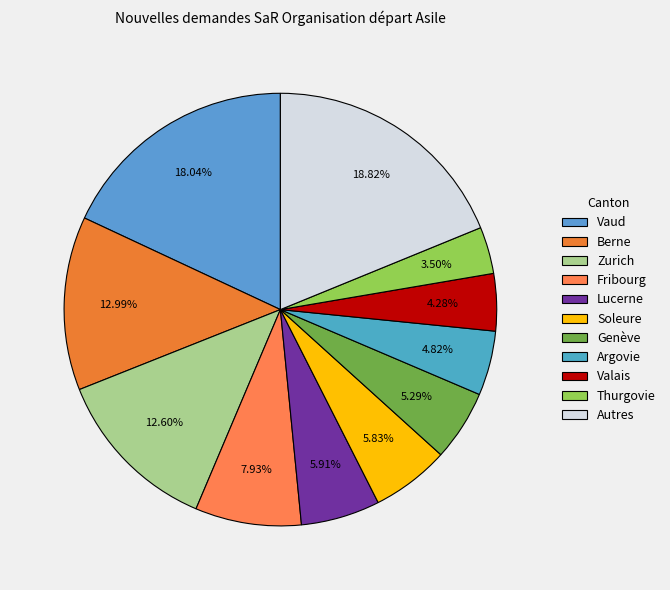

Does any single category account for the majority?

No